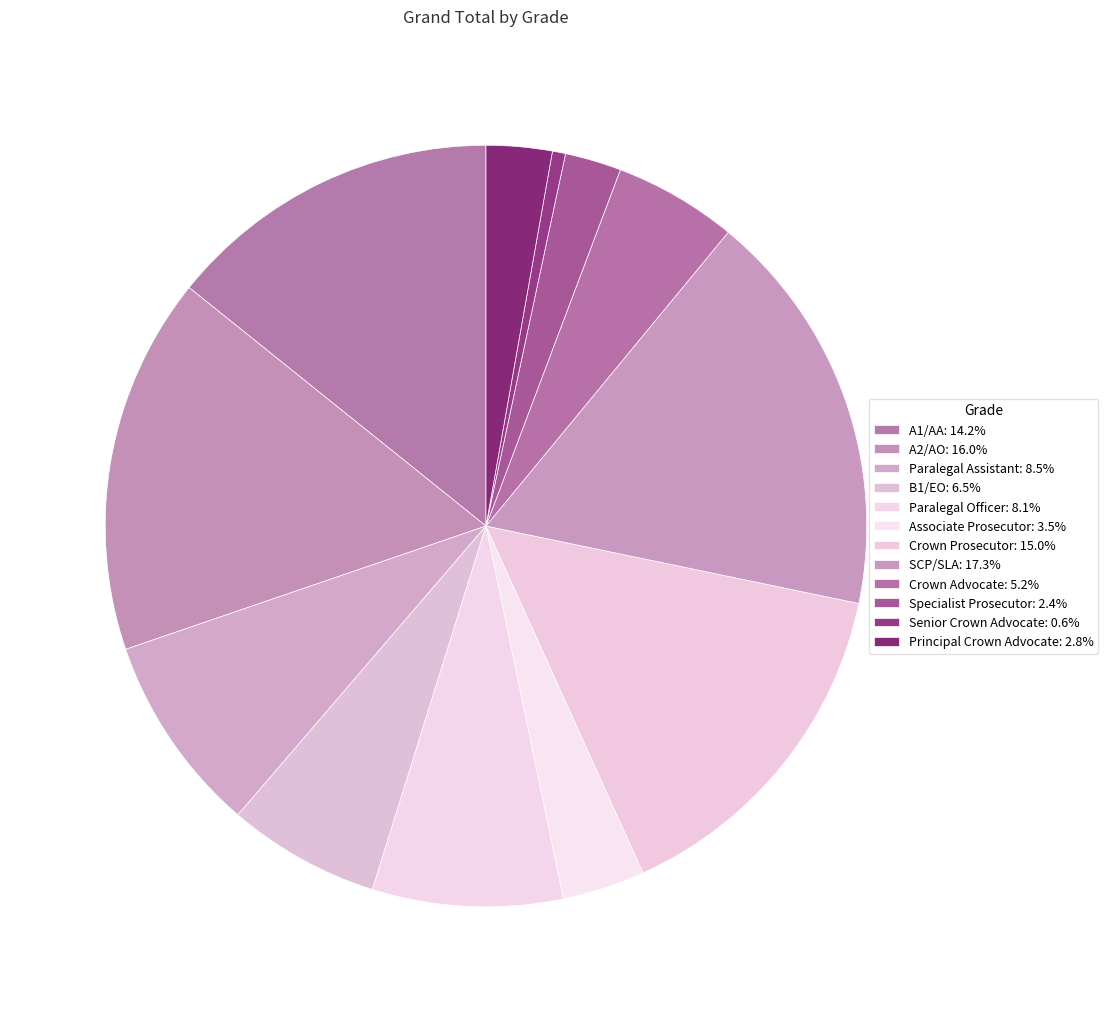

How many slices are in this pie chart?

12